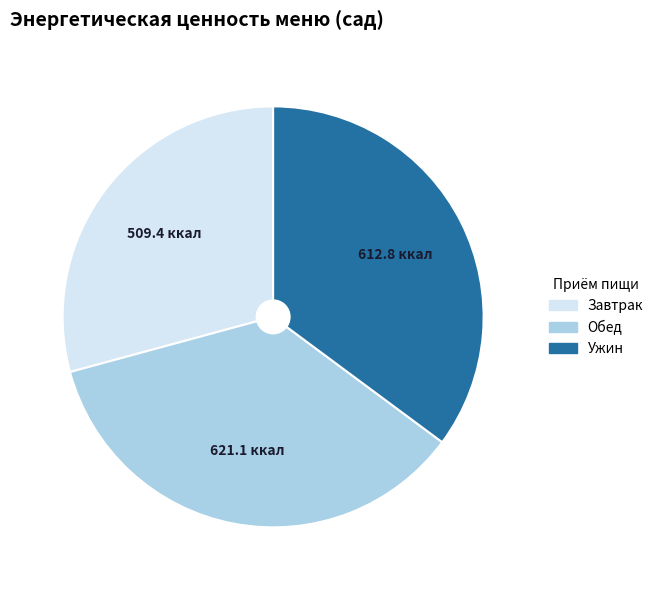

Does any single category account for the majority?

No